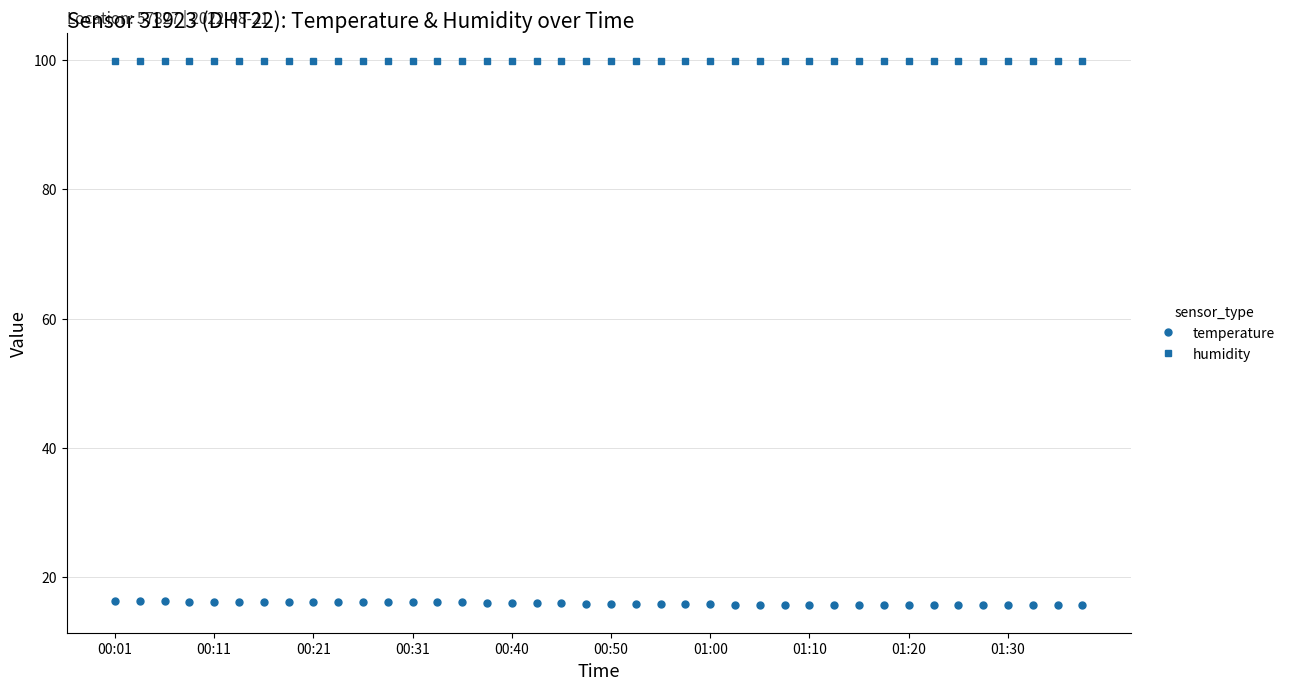

True or false: temperature and humidity cross at least once.

False